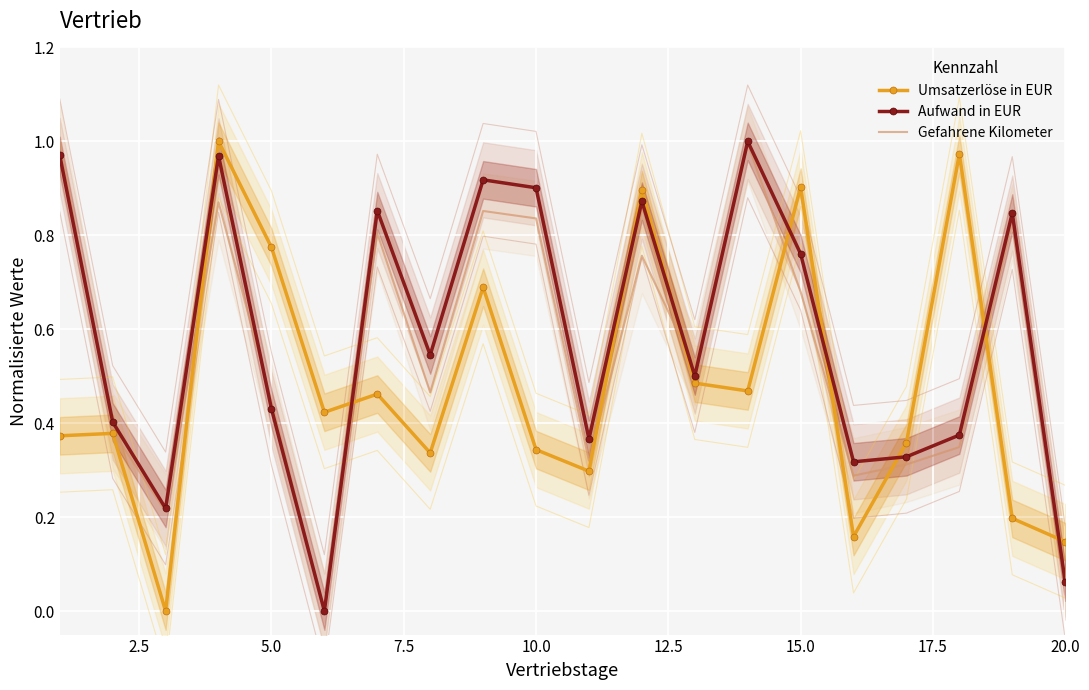

The value of Umsatzerlöse in EUR at 20.0 is 0.3. True or false?

False